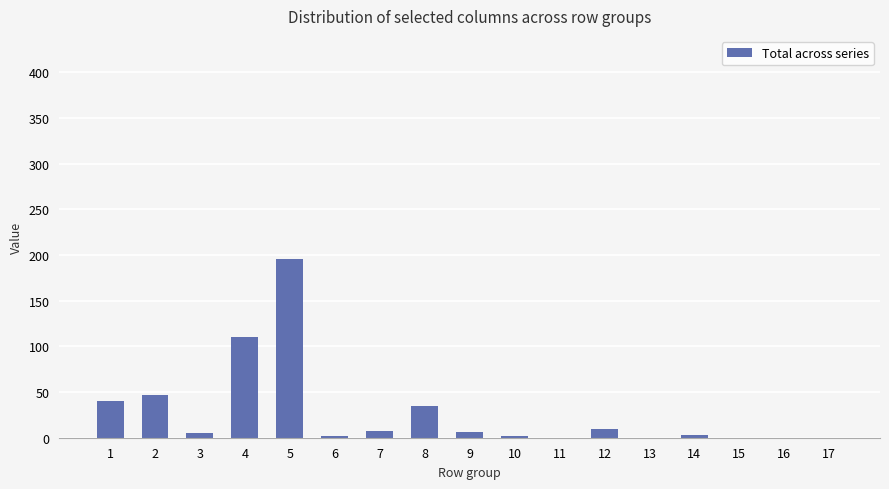

What is the greatest value displayed?

196